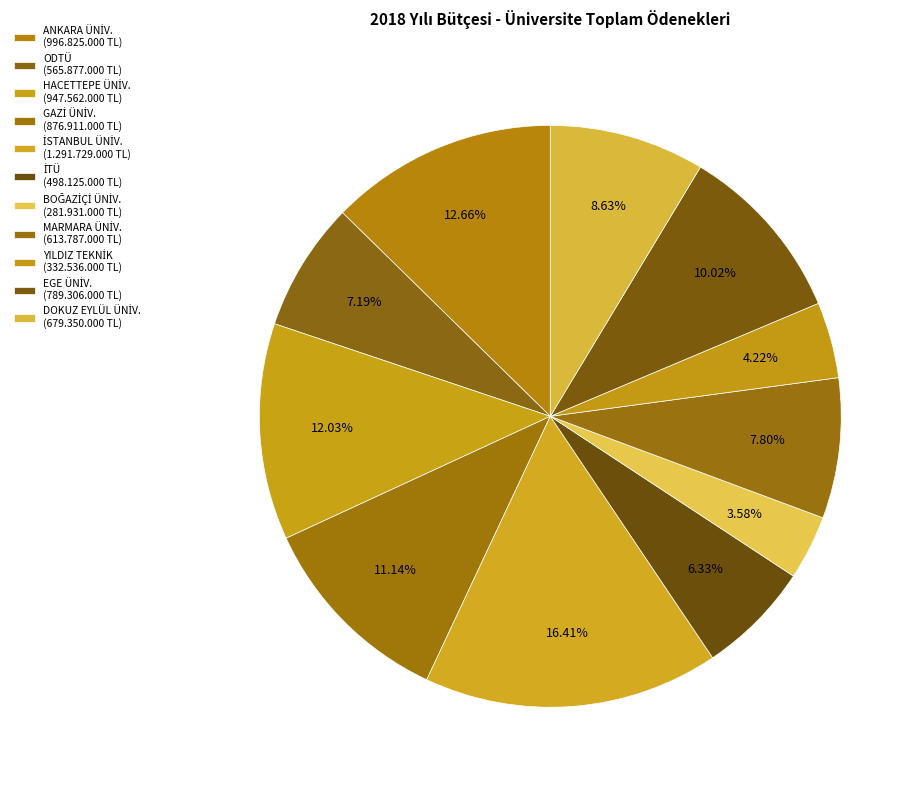

Count the number of slices in the pie.

11